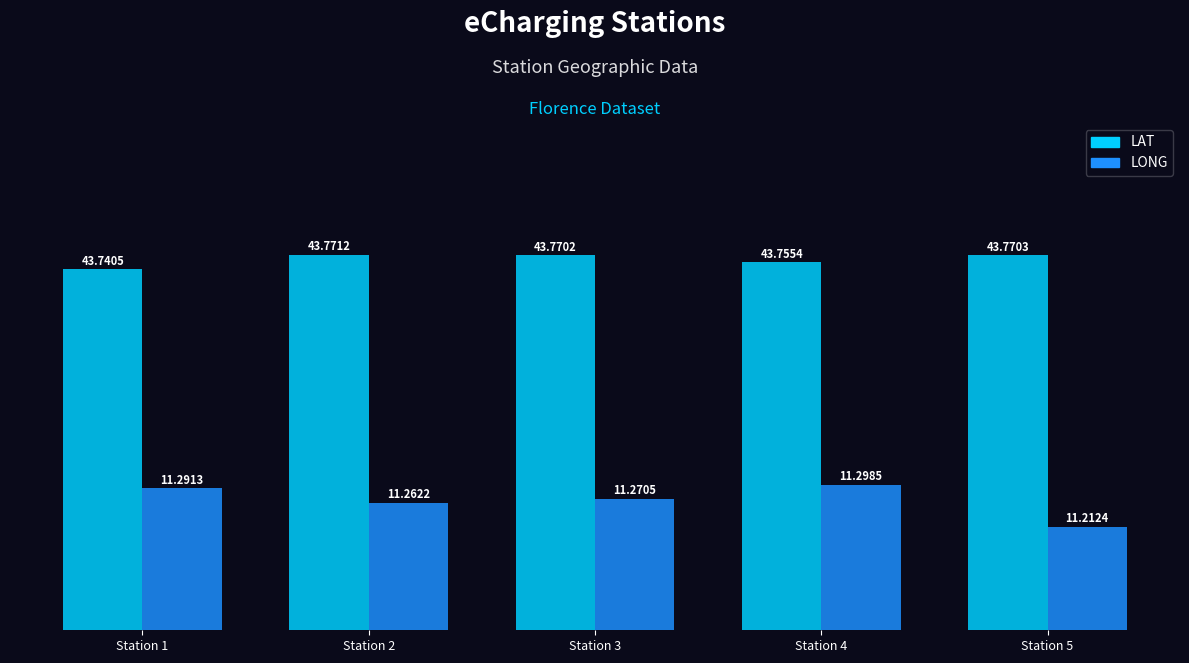

What is the difference between the maximum and minimum values in the LONG series?

0.1